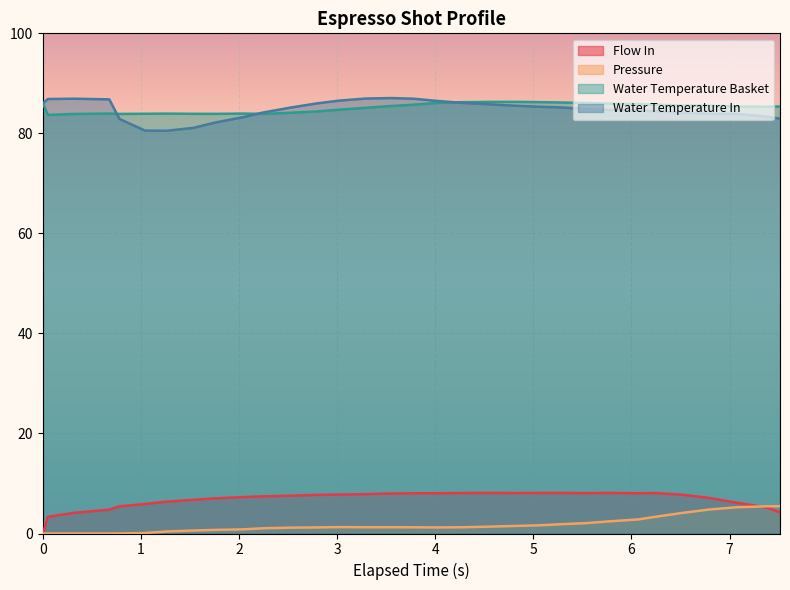

How many series are shown in this chart?

4